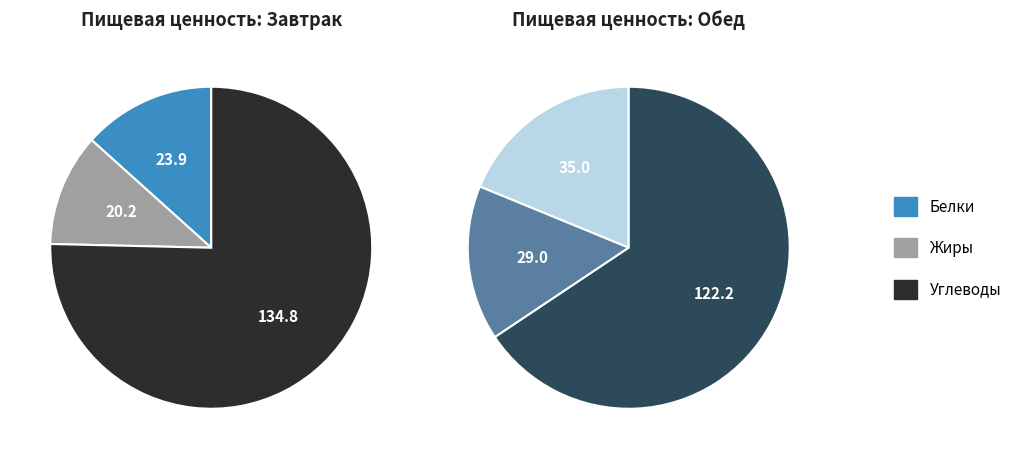

What is the difference between the highest and lowest values at 1?

93.2